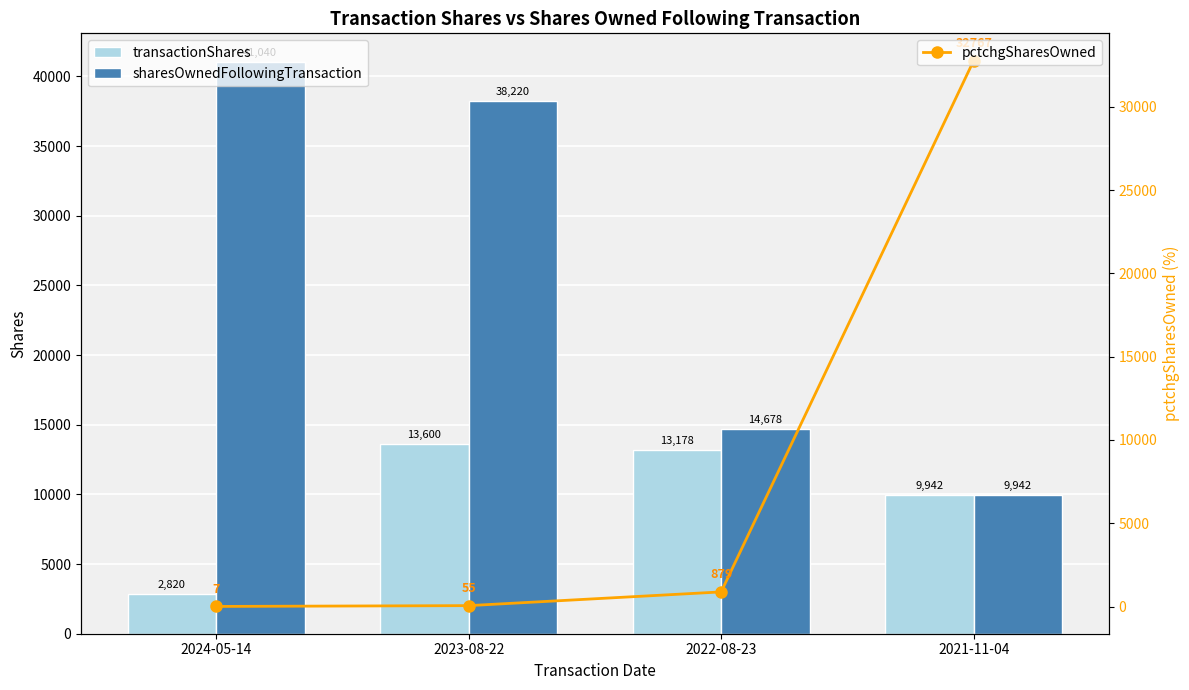

What is the label of the 3rd bar from the right?

2023-08-22